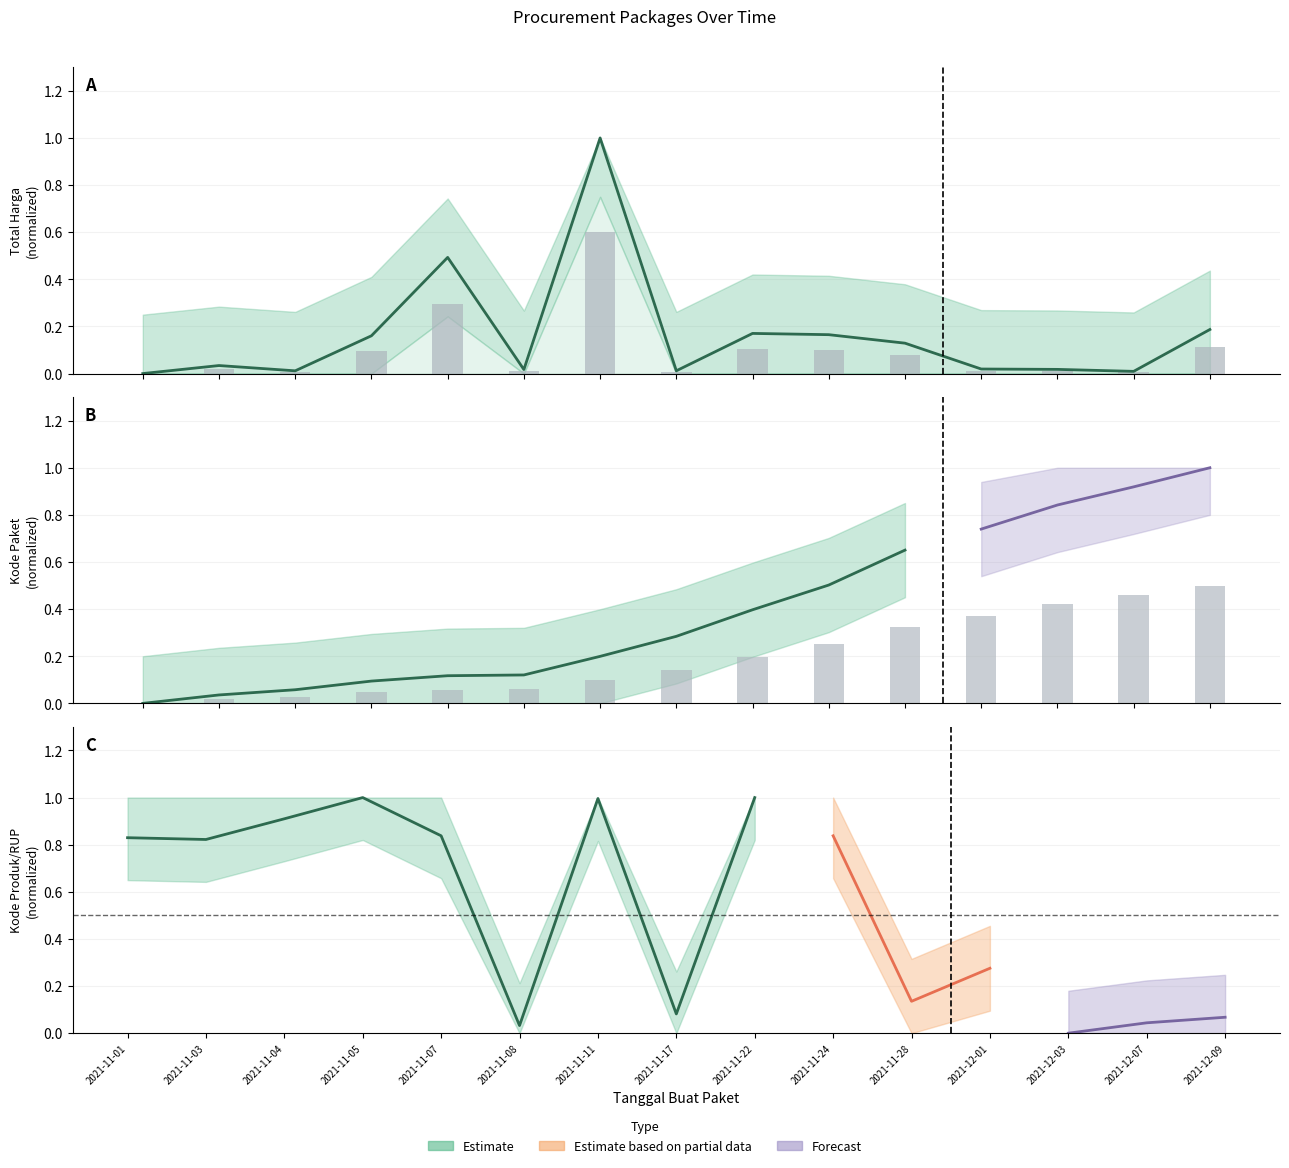

Where is Kode Paket nearest to the value 0?

2021-11-01